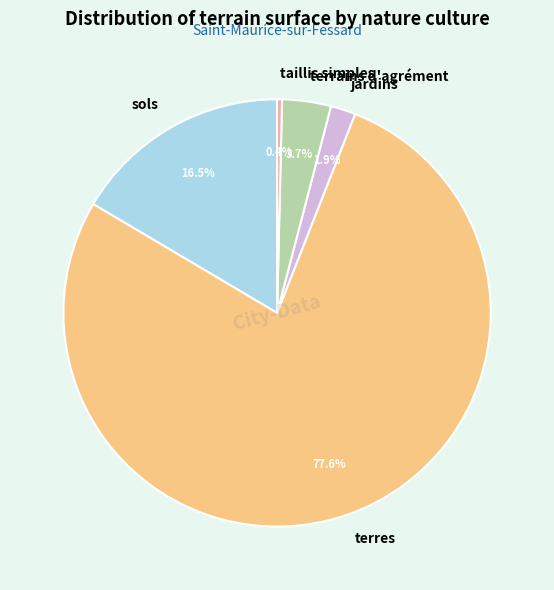

Is there any slice that represents more than half of the pie?

Yes